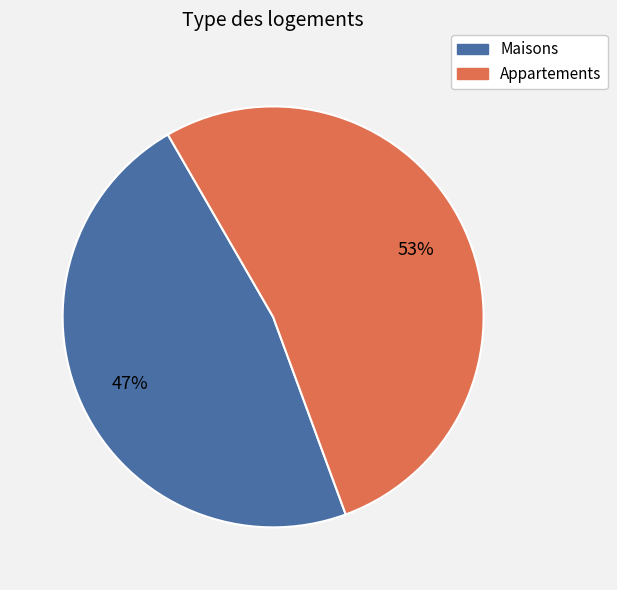

Is there any slice that represents more than half of the pie?

Yes